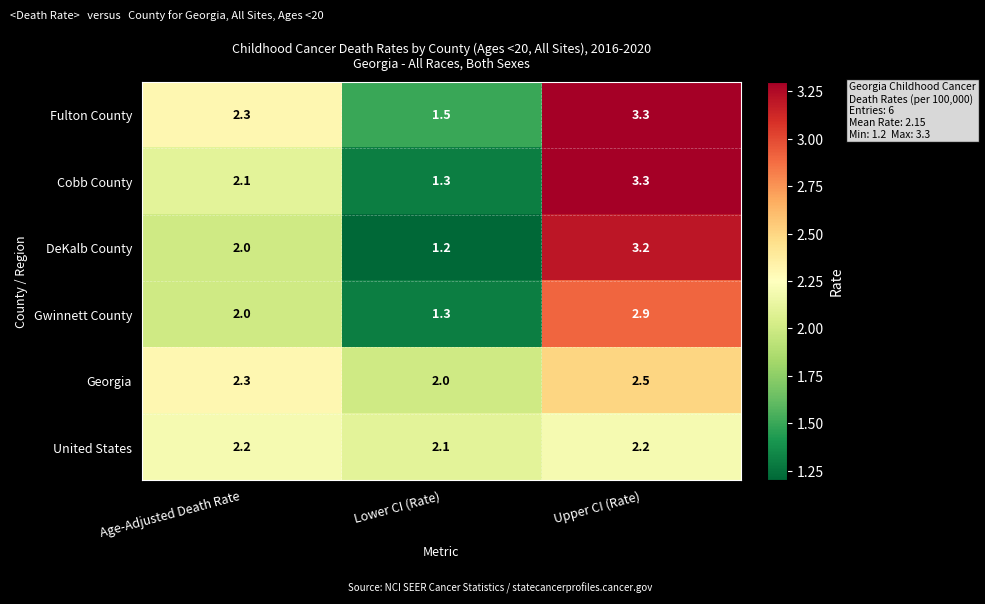

At which label is Gwinnett County closest to 2?

Age-Adjusted Death Rate